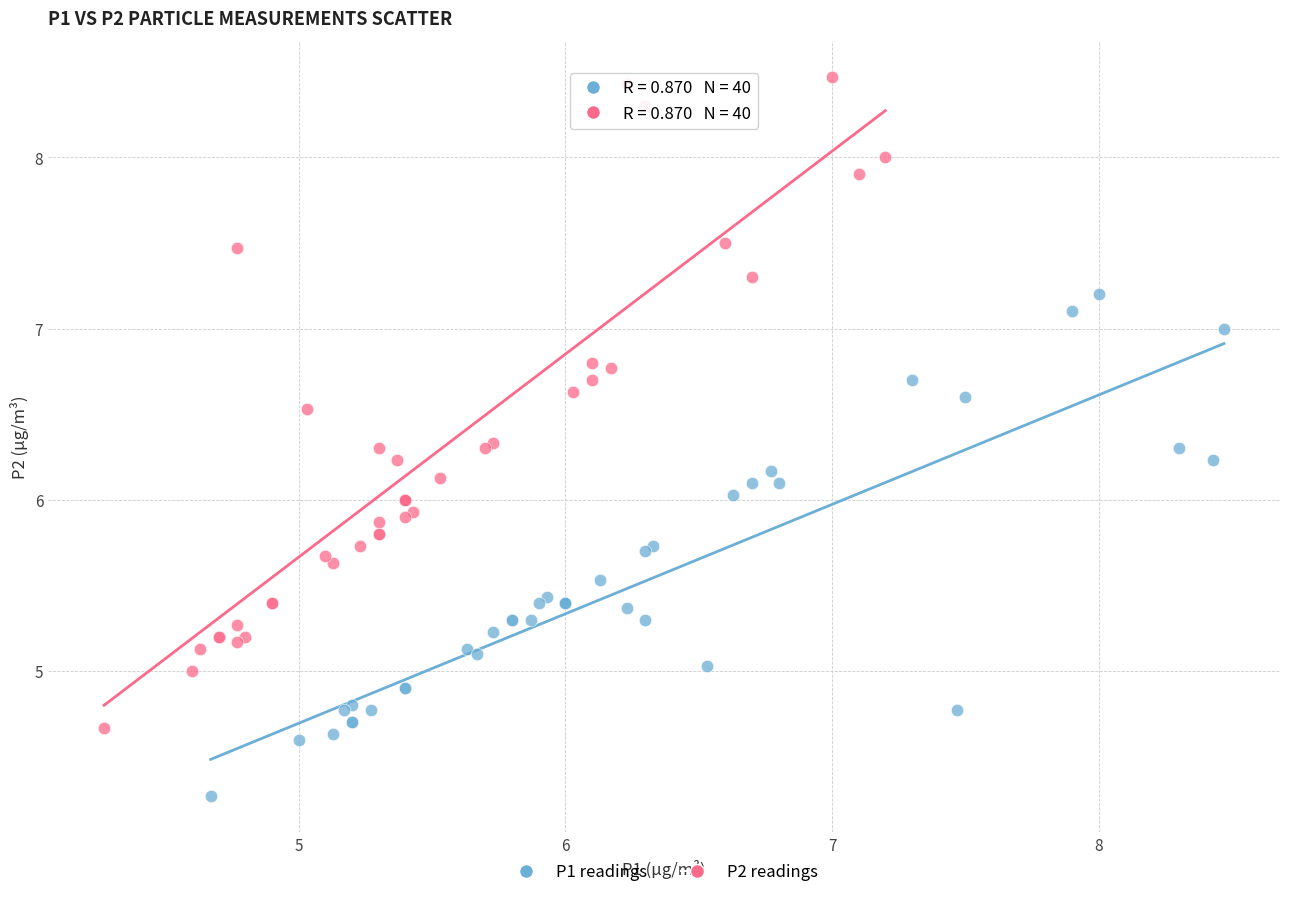

Which series has the largest Y range (max minus min)?

P2 readings